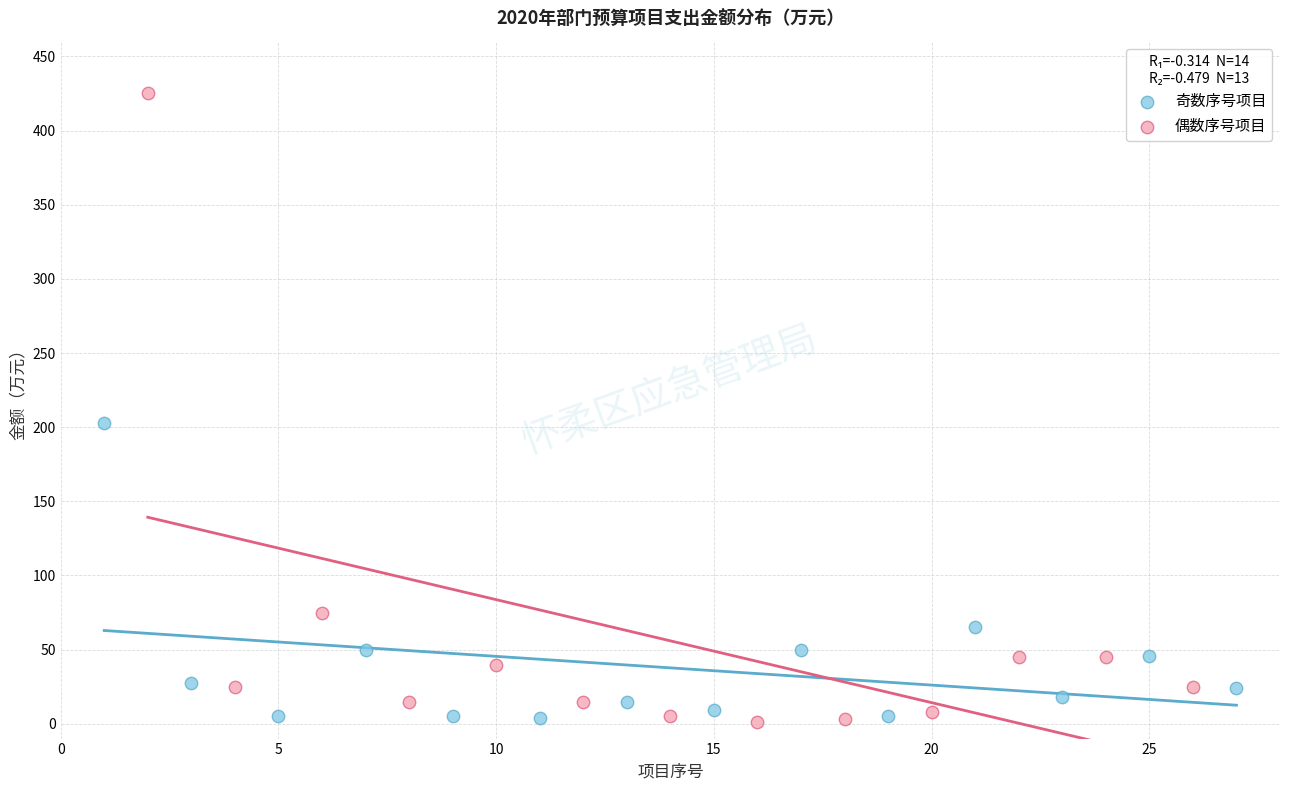

Which series contains the highest Y value?

偶数序号项目